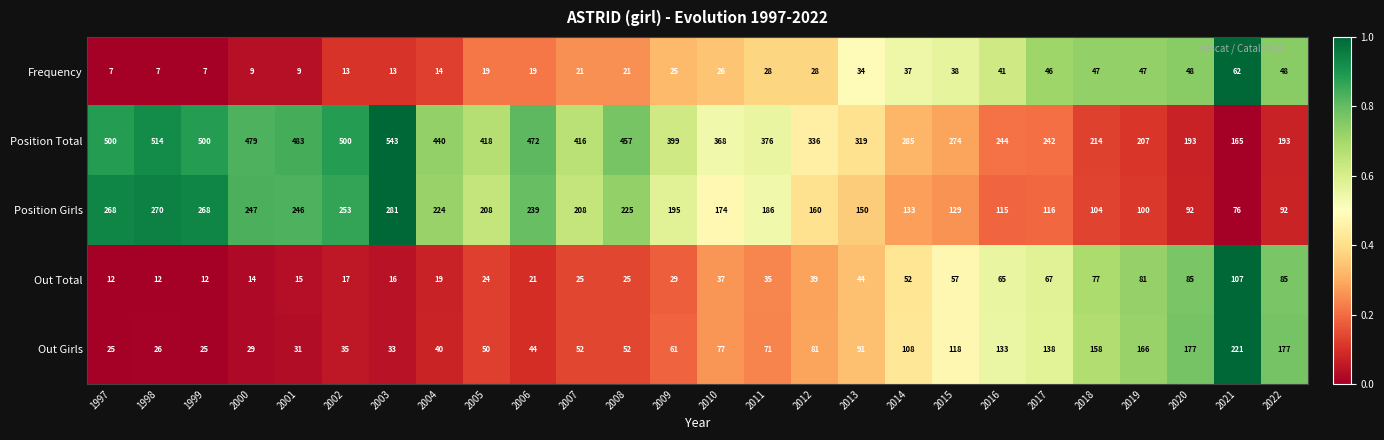

What is the highest value of the Out Girls series?

221